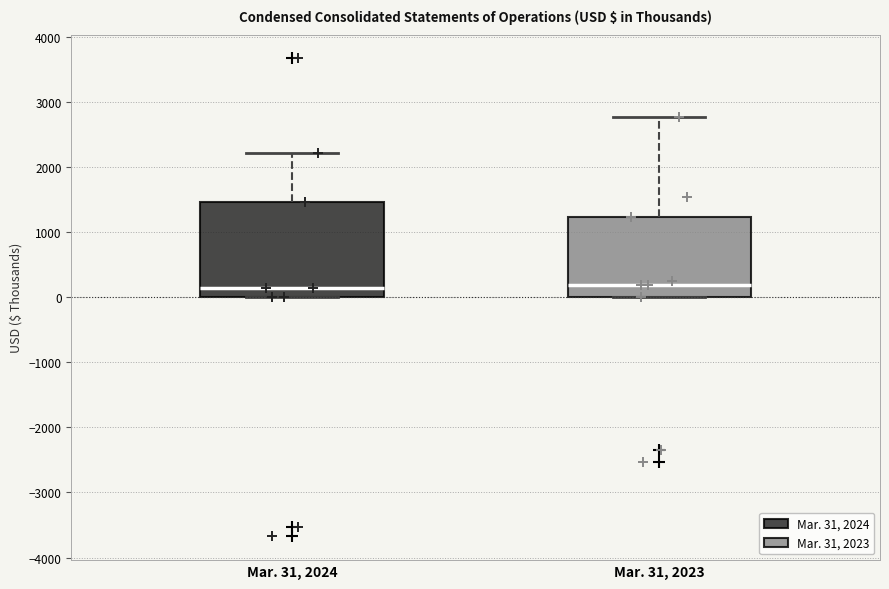

Reading left to right, read every box against the y-axis: the position of its median line, the range the box covers, and the ends of its whiskers. The values are not printed on the chart, so give them approximately, as read against the axis.

Mar. 31, 2024: median 100, box 0 to 1500, whiskers 0 to 2200
Mar. 31, 2023: median 200, box 0 to 1200, whiskers 0 to 2800